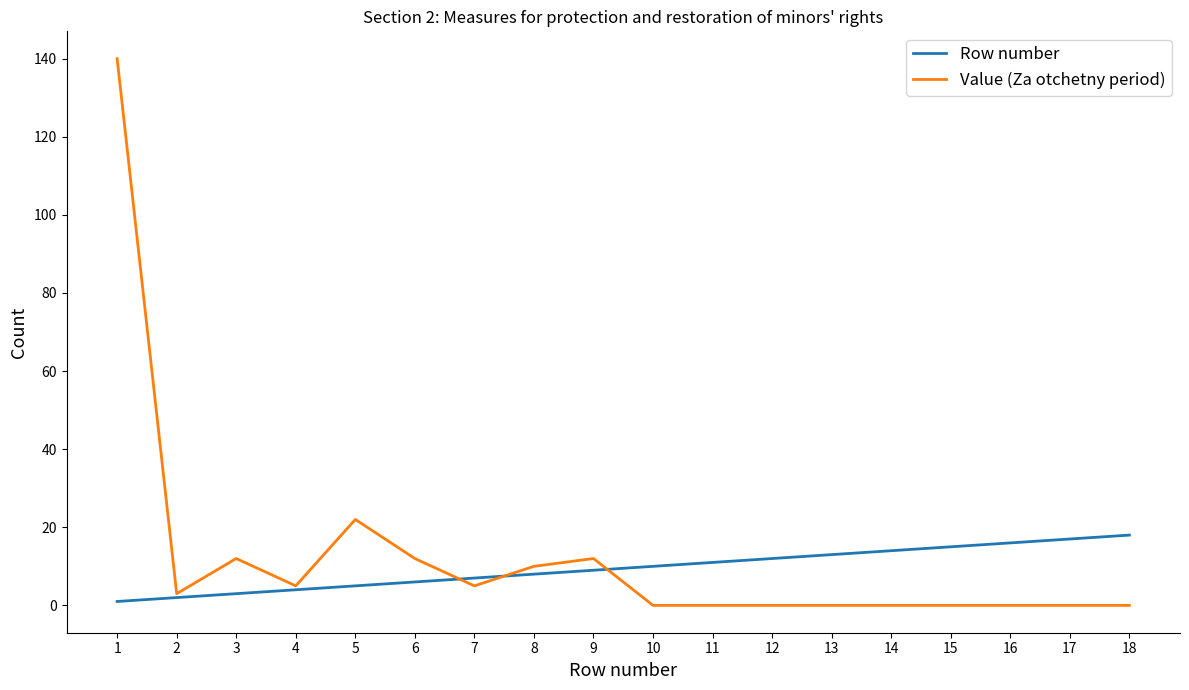

Which series has the widest spread of values?

Value (Za otchetny period)